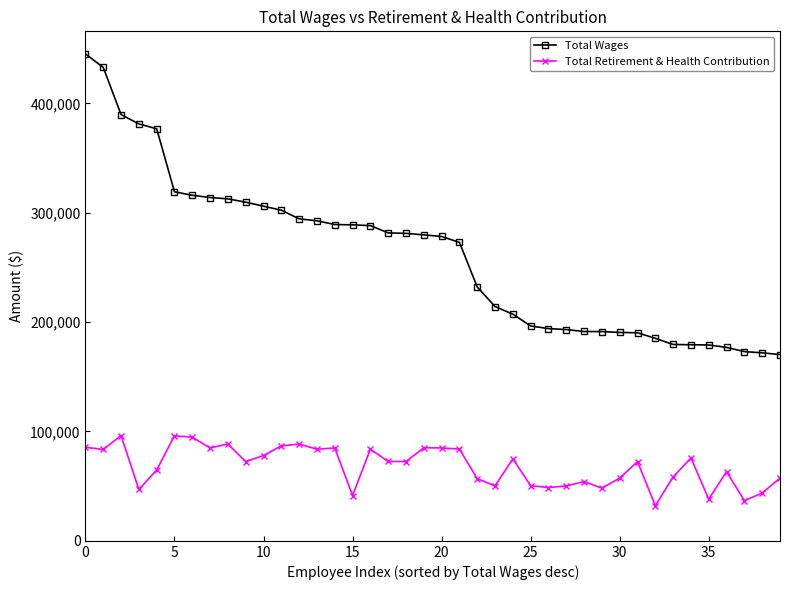

What are all the series names shown in the legend?

Total Wages, Total Retirement & Health Contribution